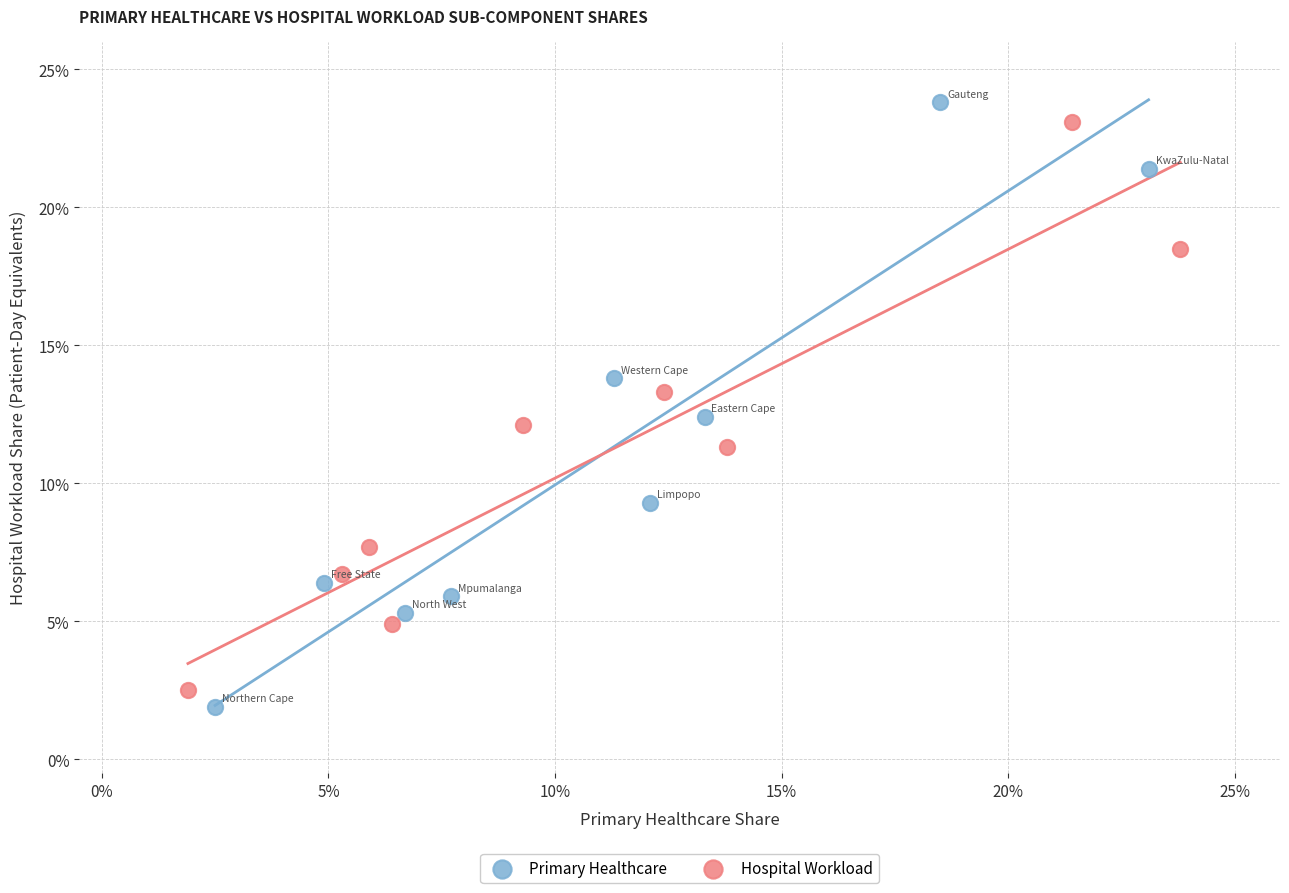

What are all the series names shown in the legend?

Primary Healthcare, Hospital Workload